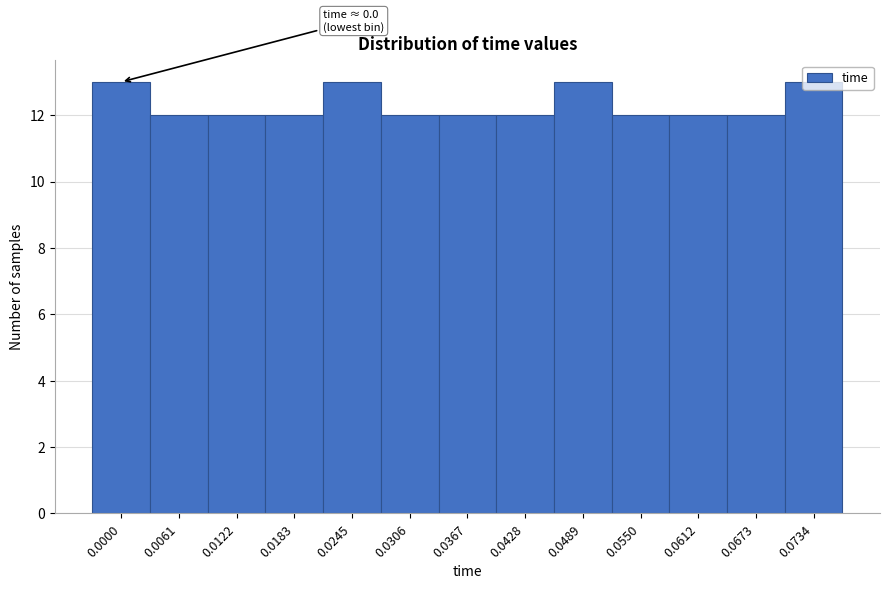

What is the maximum value shown in the chart?

13